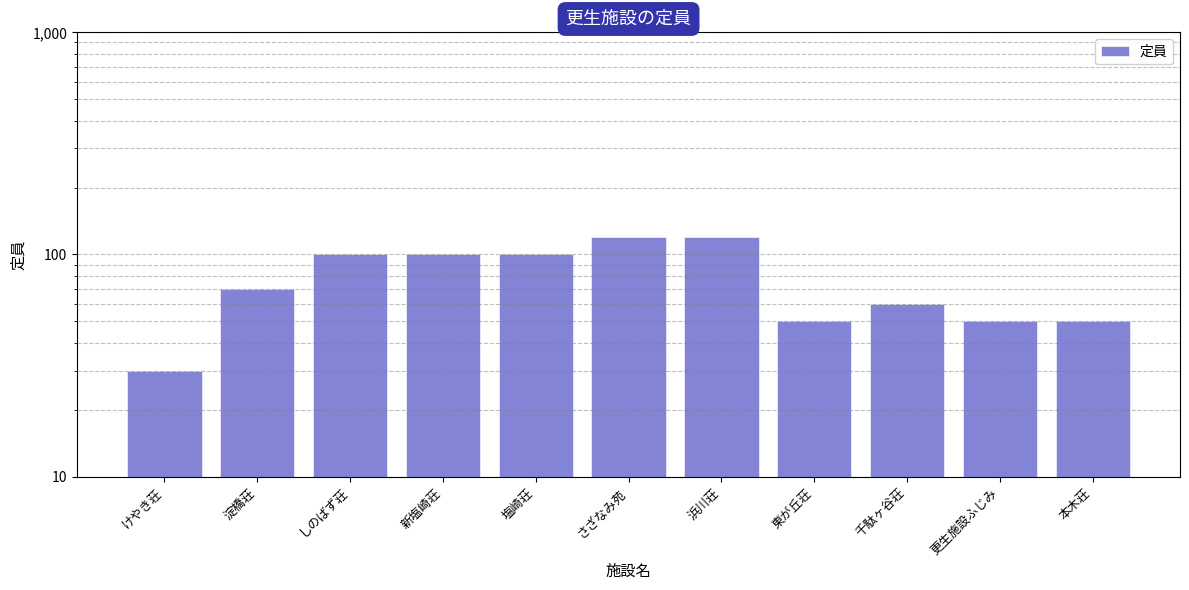

Where does the data first go above 70?

しのばず荘